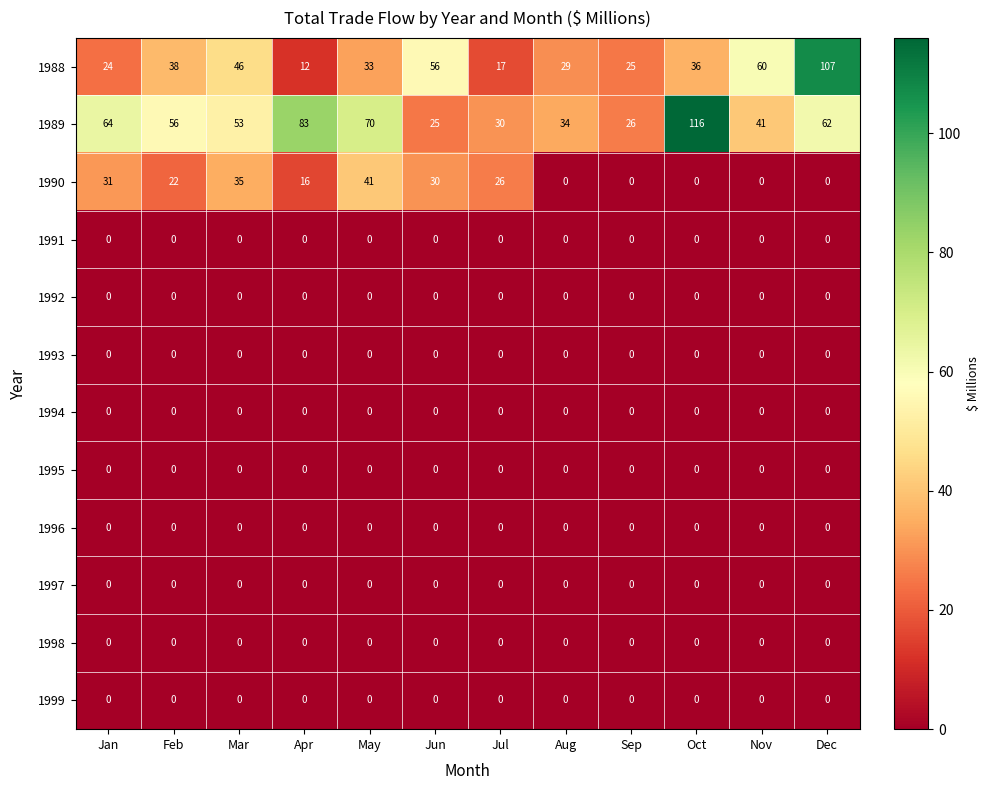

List the labels in order of 1989 value, smallest first.

Jun, Sep, Jul, Aug, Nov, Mar, Feb, Dec, Jan, May, Apr, Oct